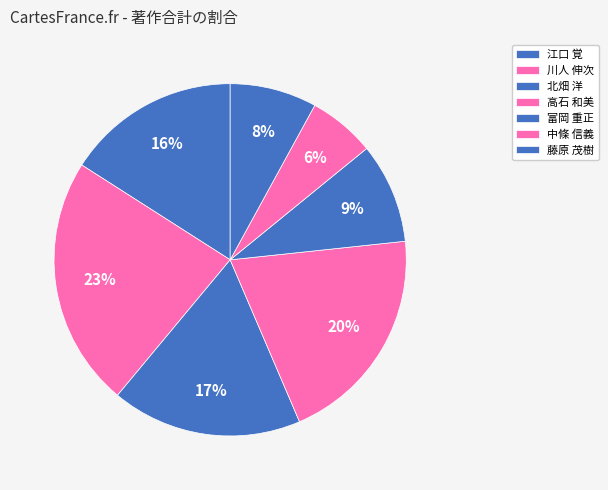

Count the number of slices in the pie.

7